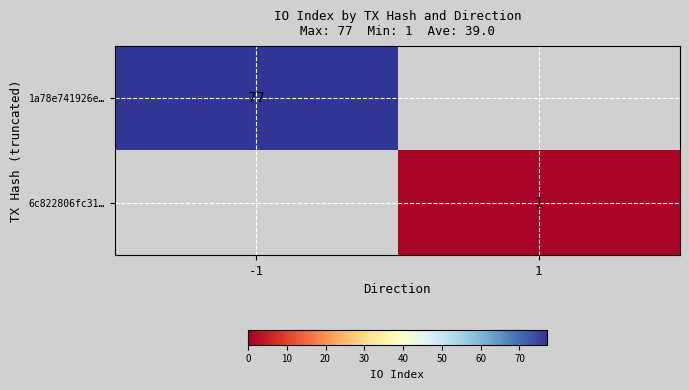

Is the value of 1a78e741926e… at -1 greater than the value of 6c822806fc31… at 1?

Yes